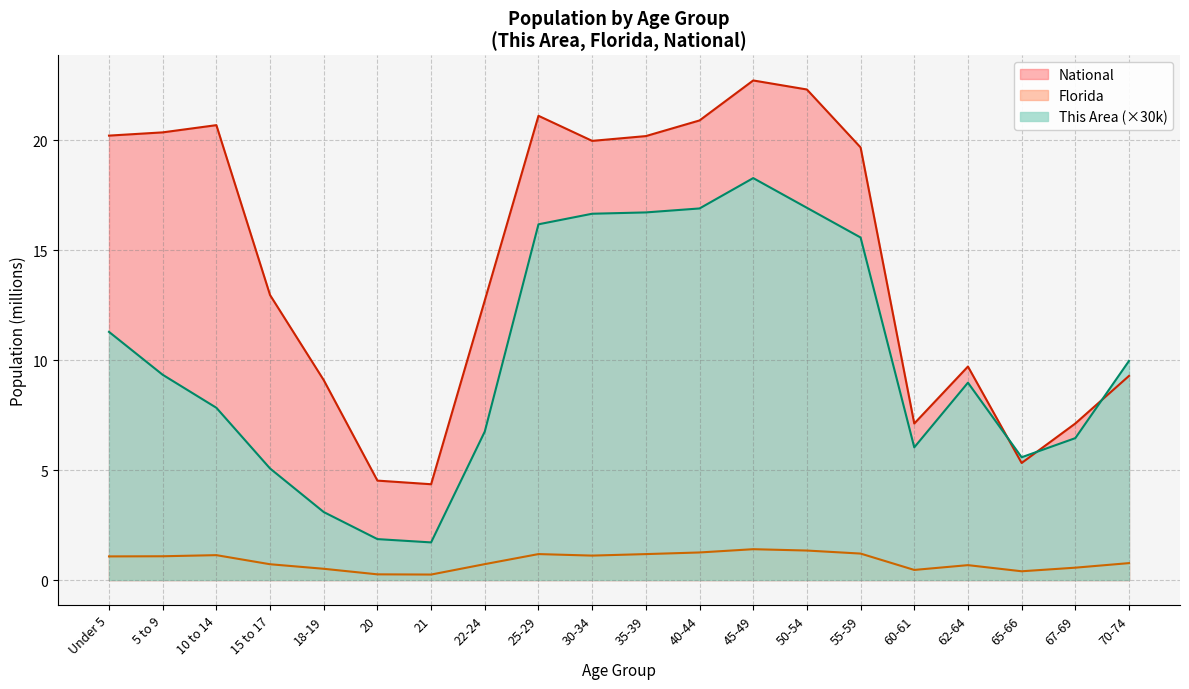

Is it true that This Area equals 5.1 at 15 to 17?

True